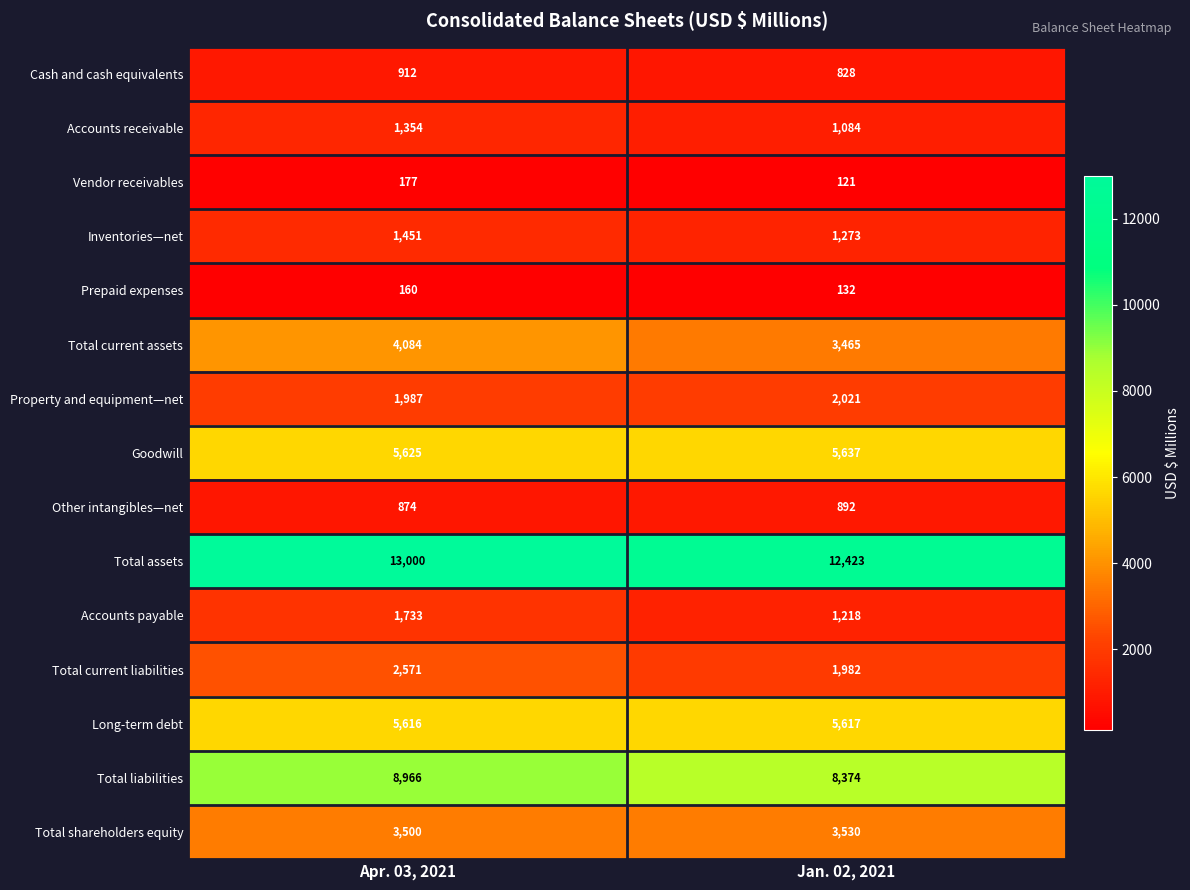

What is the spread (max minus min) of values at Apr. 03, 2021?

12840